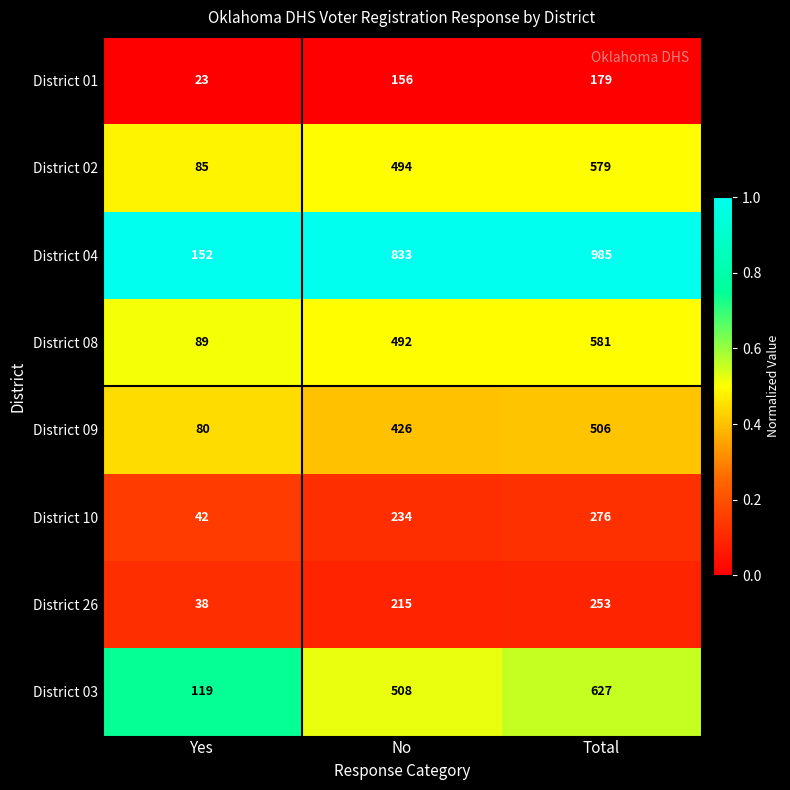

At which category is the sum across all series the highest?

Total